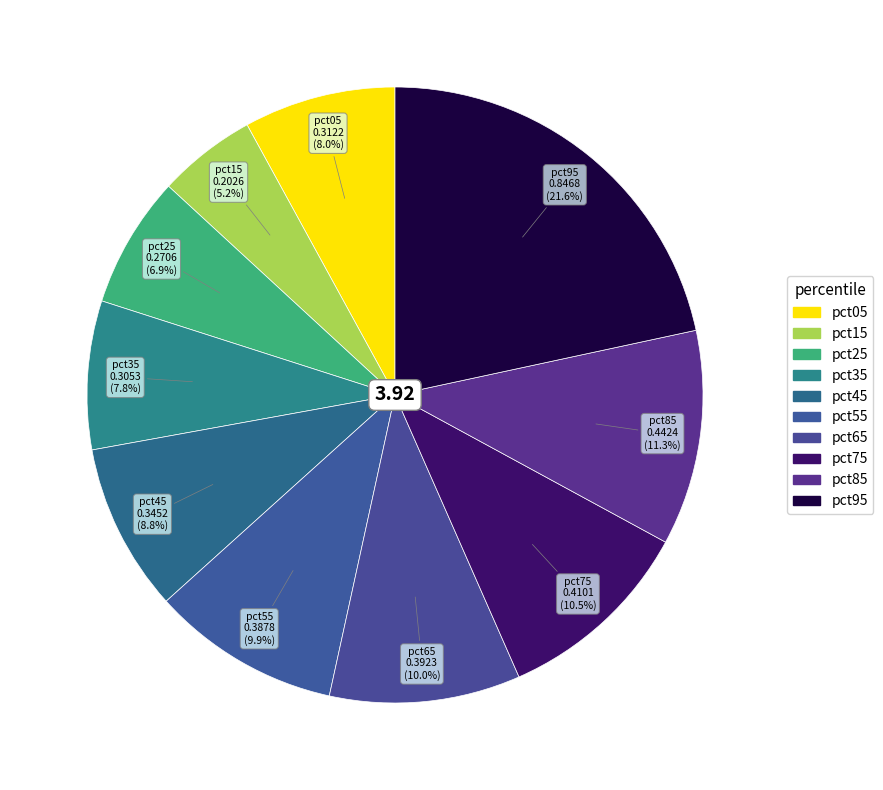

Do pct15 and pct05 together represent more than half of the pie?

No